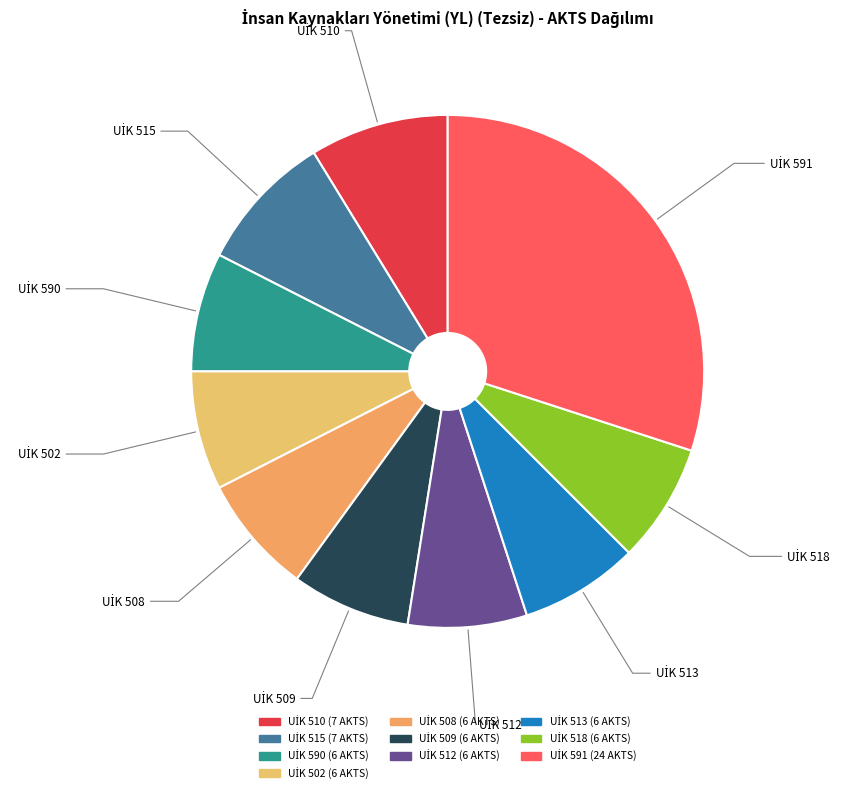

Is there a majority slice in this chart?

No